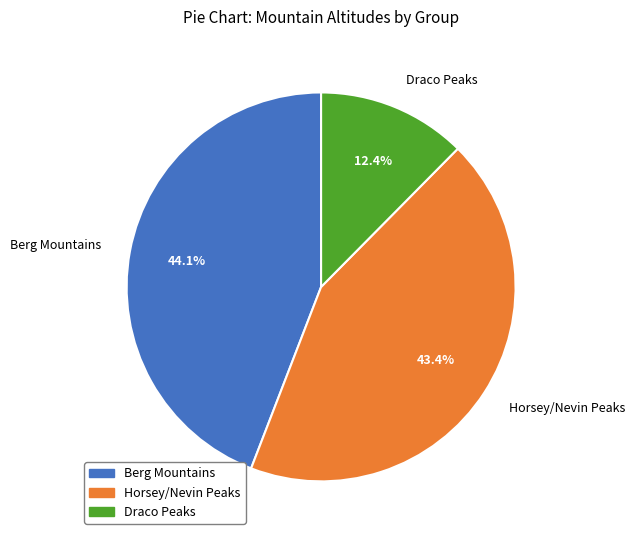

Rank the categories by value from lowest to highest.

Draco Peaks, Horsey/Nevin Peaks, Berg Mountains